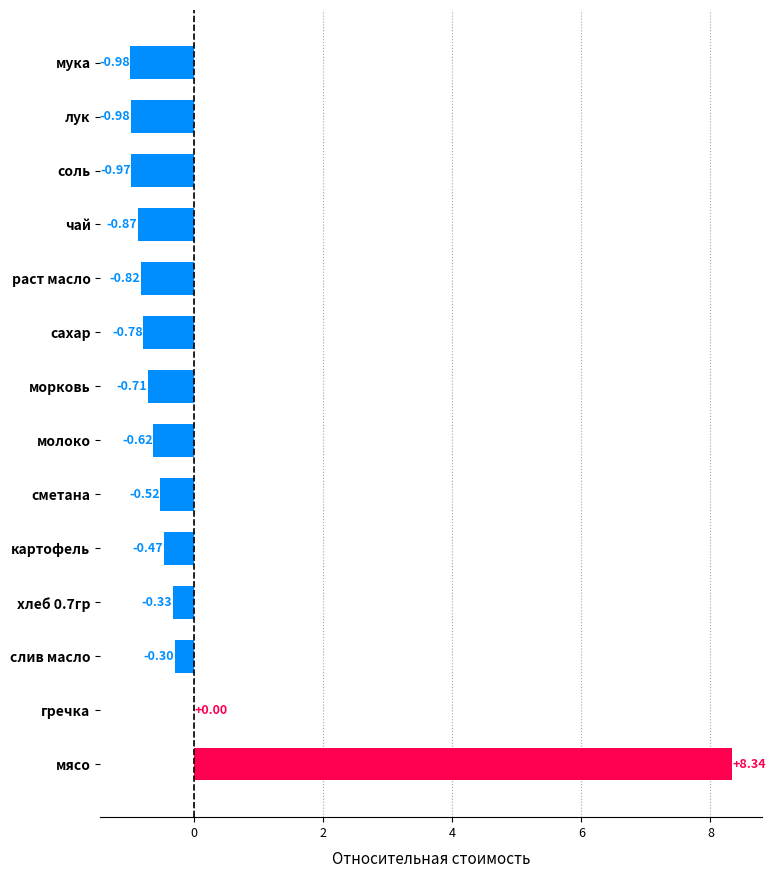

Which label corresponds to the largest value in the chart?

мясо